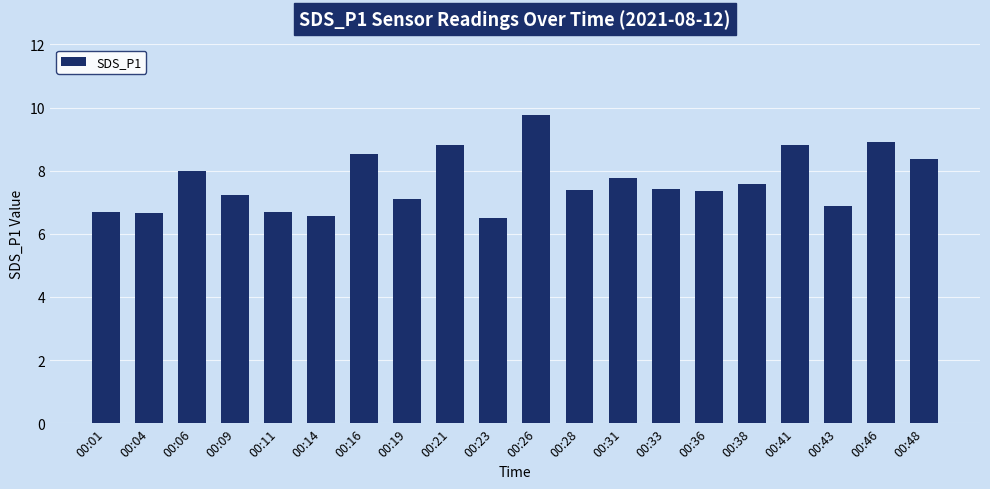

Between 00:26 and 00:21, which is larger?

00:26